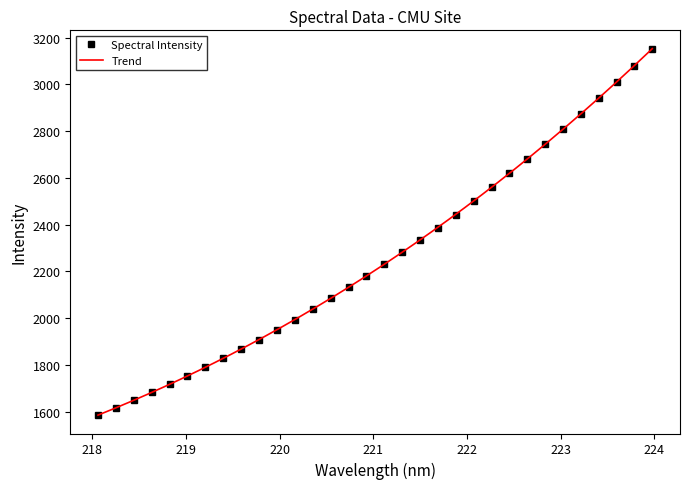

Where does the data first go above 2231?

221.1174